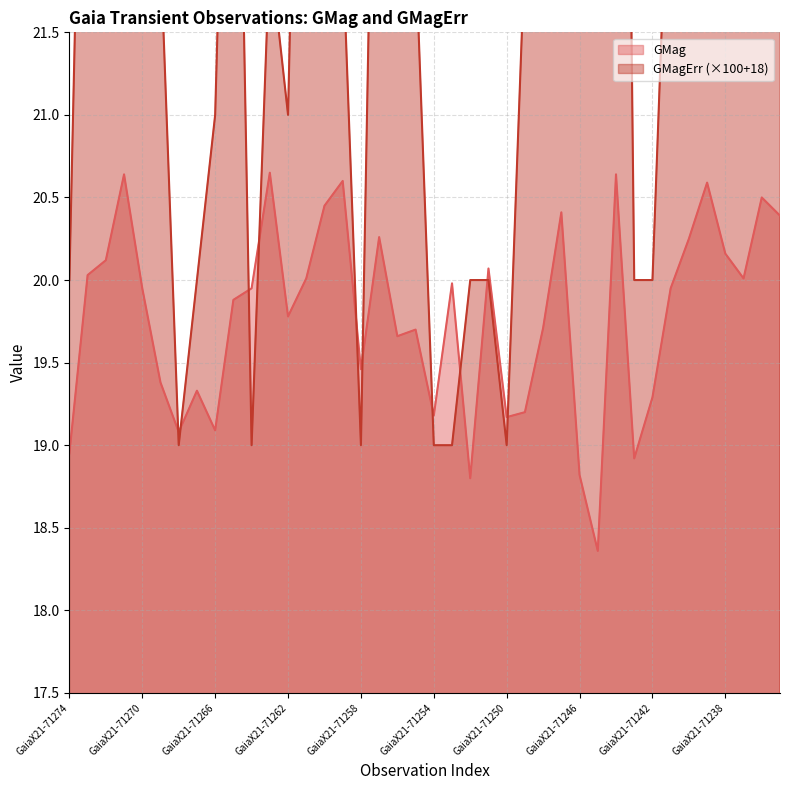

What is the maximum value shown in the chart?

32.0